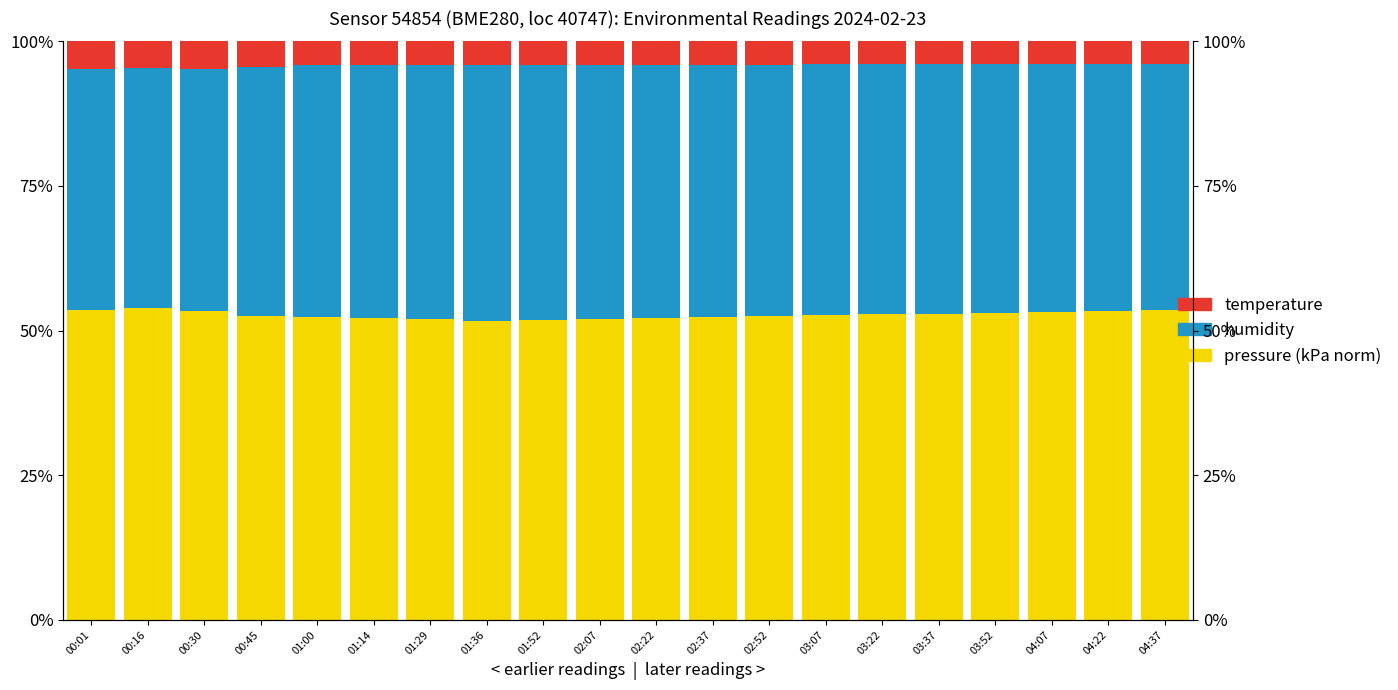

Reading right to left, list all the values displayed in this chart.

pressure: 53.6	53.4	53.3	53.1	52.9	52.8	52.6	52.5	52.3	52.2	52.0	51.9	51.7	52.1	52.2	52.4	52.6	53.4	53.9	53.5
humidity: 42.5	42.7	42.8	43.0	43.1	43.2	43.4	43.5	43.7	43.8	43.9	44.1	44.2	43.9	43.6	43.4	43.0	41.9	41.5	41.8
temperature: 3.9	3.9	3.9	3.9	4.0	4.0	4.0	4.0	4.0	4.0	4.0	4.1	4.1	4.0	4.1	4.2	4.4	4.7	4.6	4.7